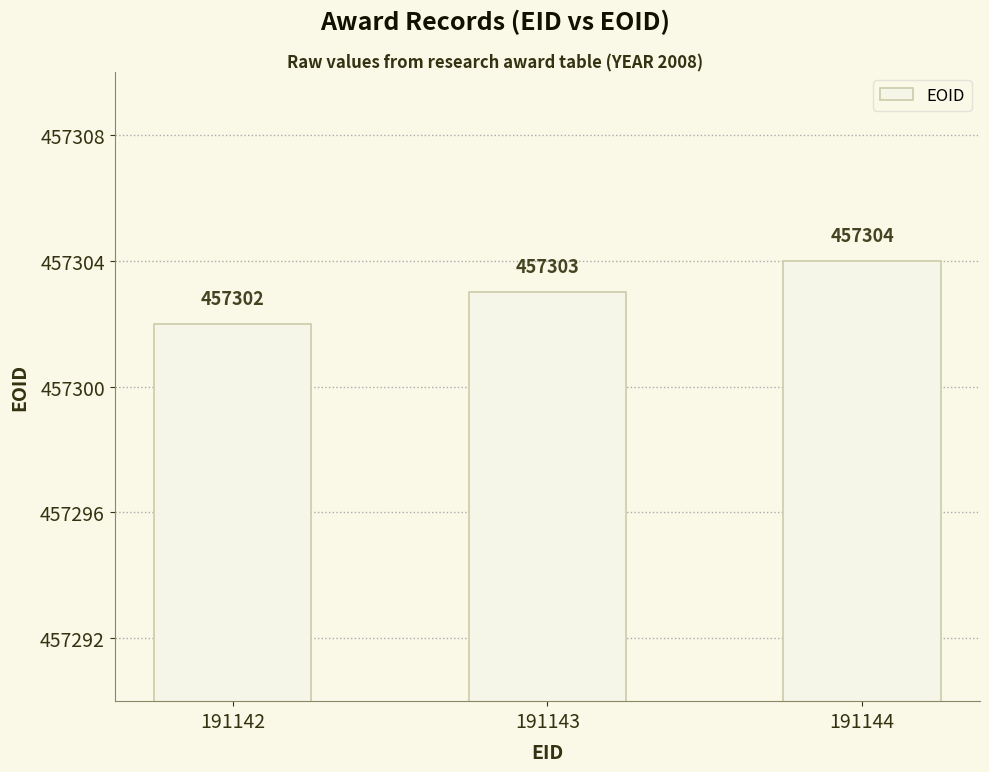

At which category does the chart reach its peak across all series?

191144